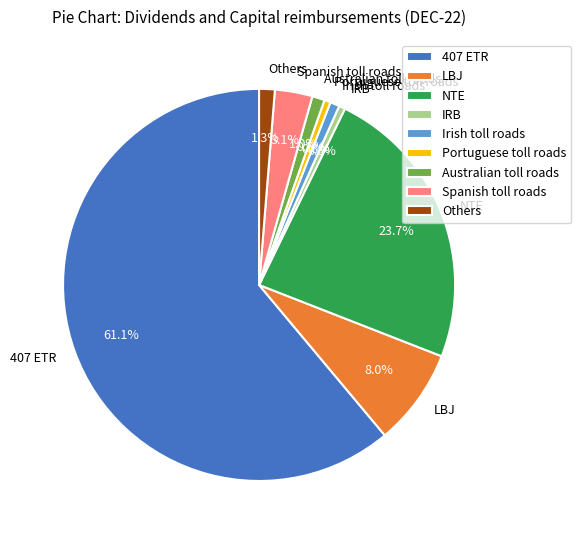

What is the largest slice in the pie chart?

407 ETR